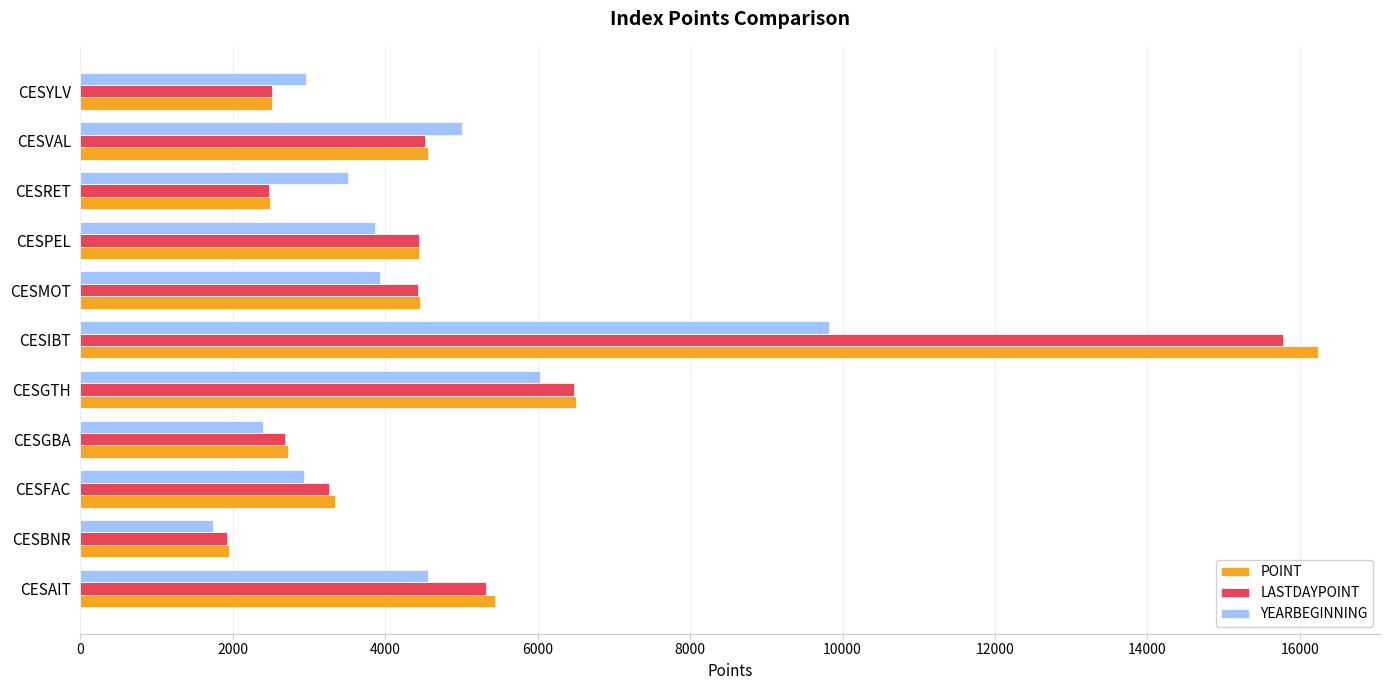

At which category is the sum across all series the highest?

CESIBT